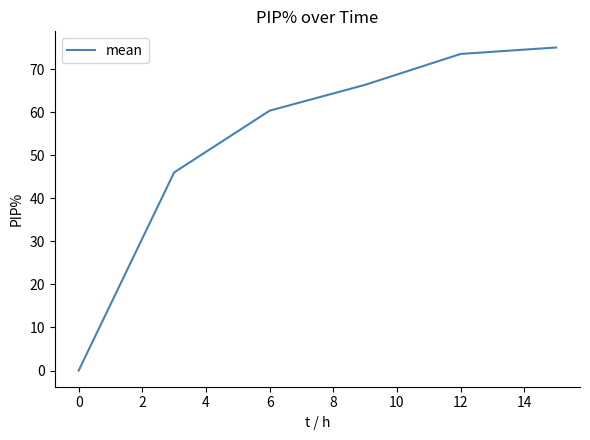

What is the greatest value displayed?

75.0